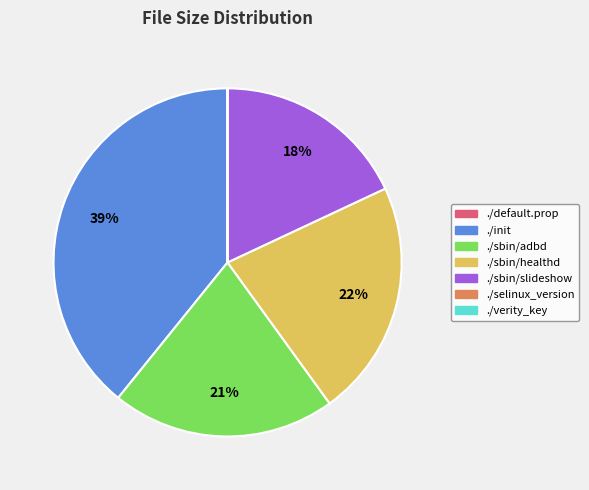

Between ./sbin/slideshow and ./sbin/healthd, which is larger?

./sbin/healthd